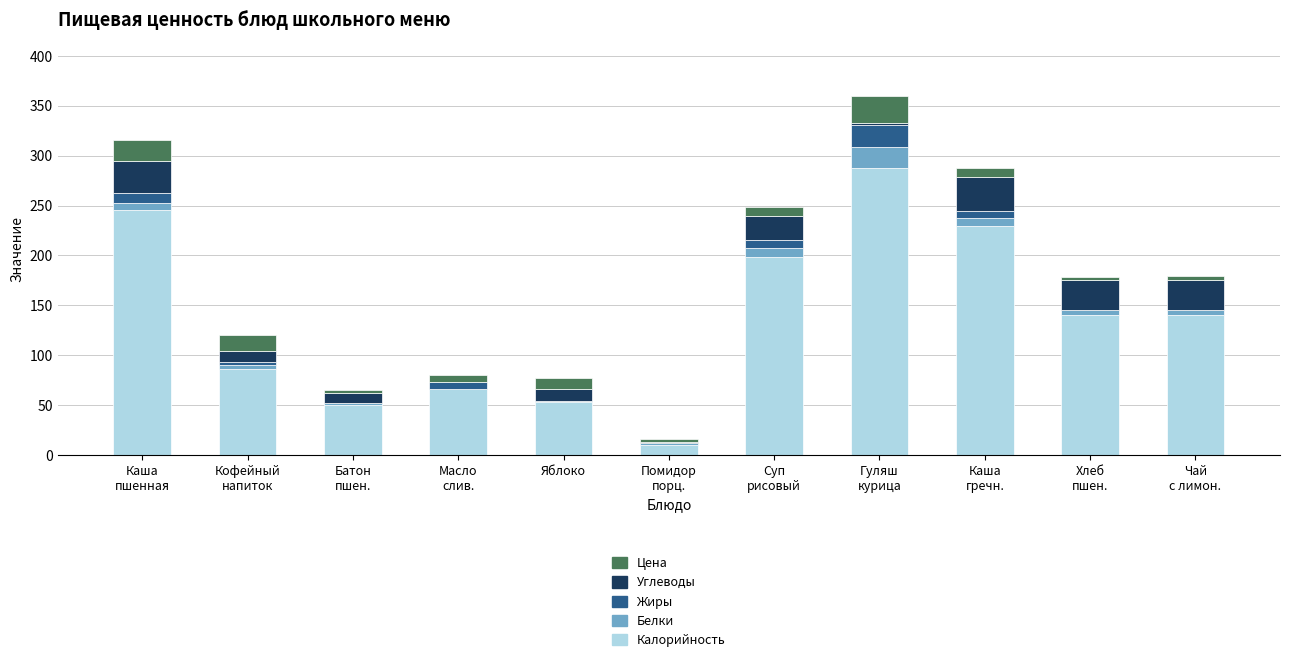

Is it true that Калорийность equals 49.6 at Батон
пшен.?

True